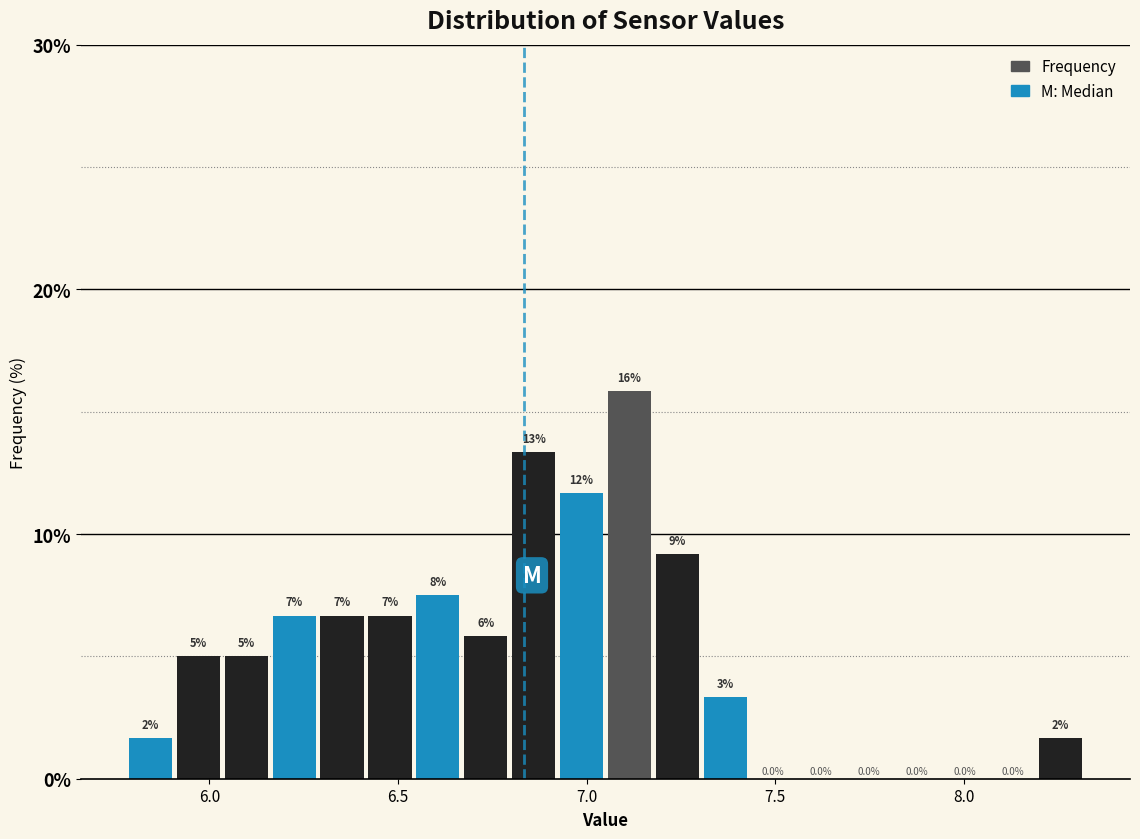

Read against the x-axis, roughly where is the centre of the tallest bar?

7.10